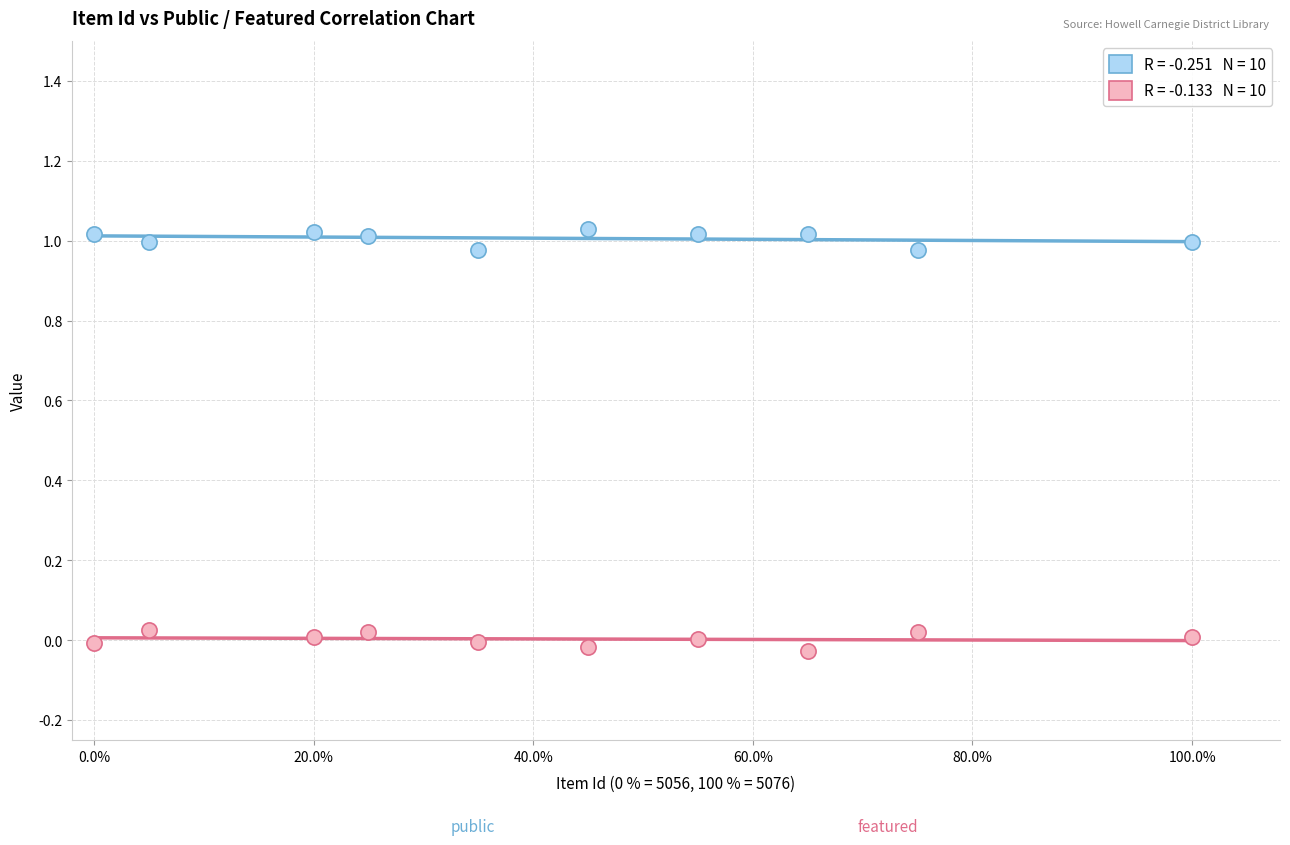

Across all data points, what is the range of Y values (max minus min)?

1.1